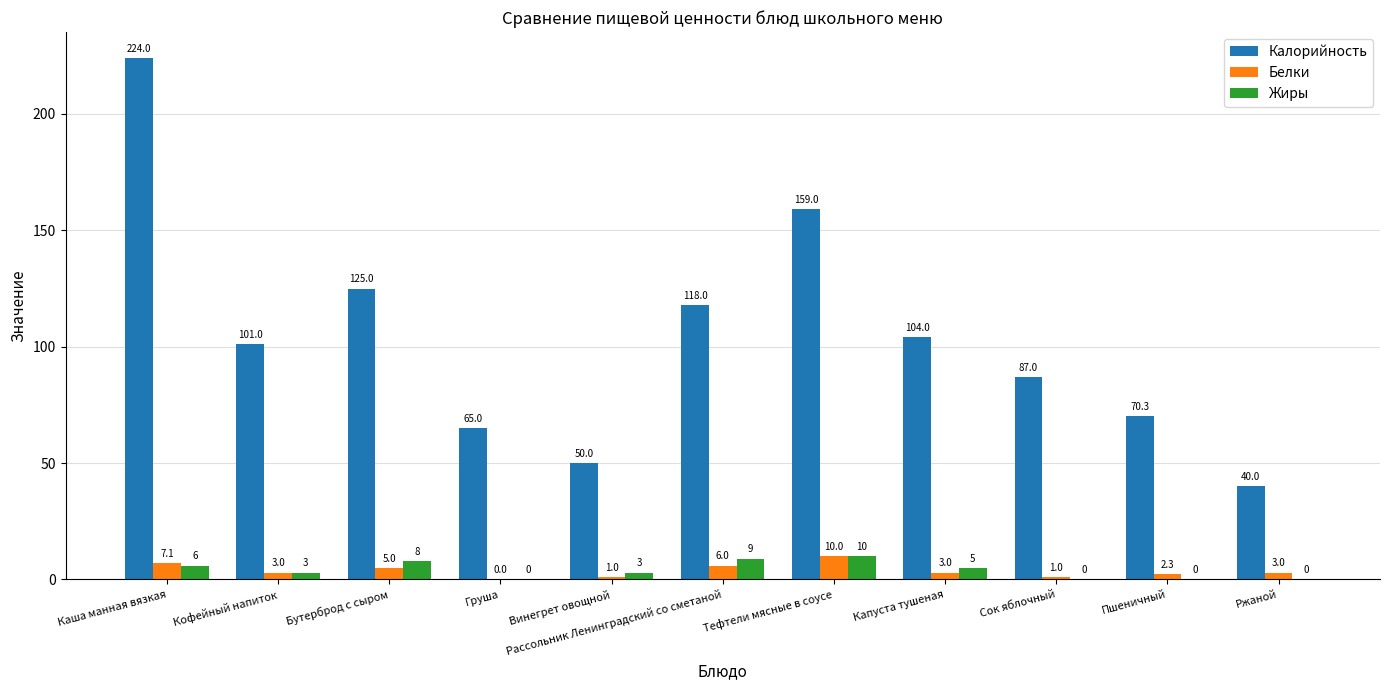

Between Бутерброд с сыром and Рассольник Ленинградский со сметаной, which series saw the biggest shift?

Калорийность